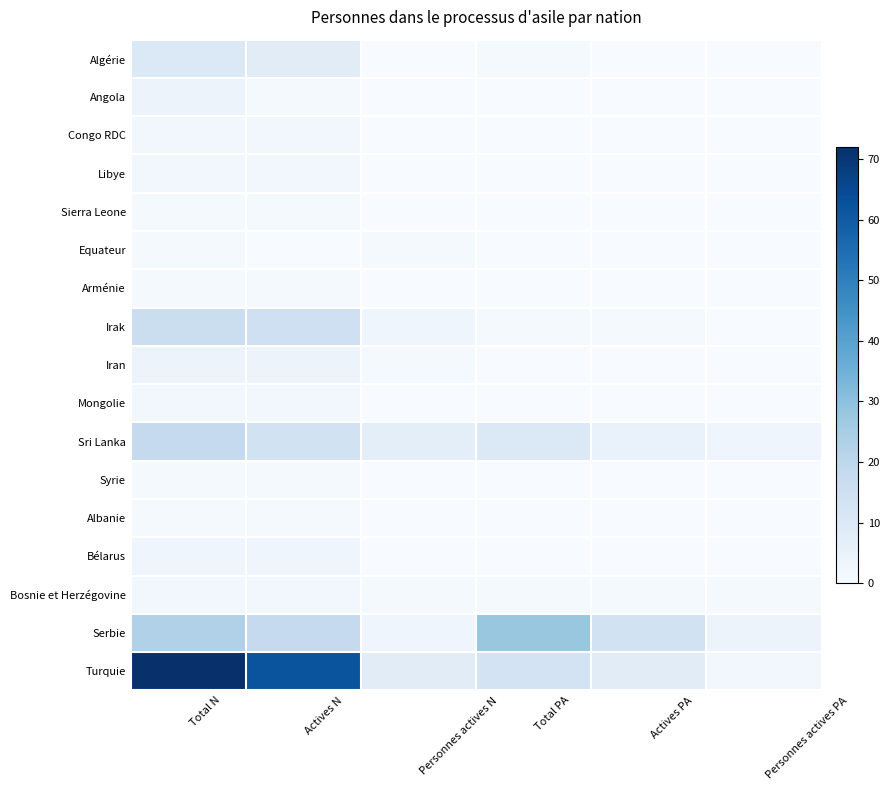

Which series has the largest total across all categories?

Turquie